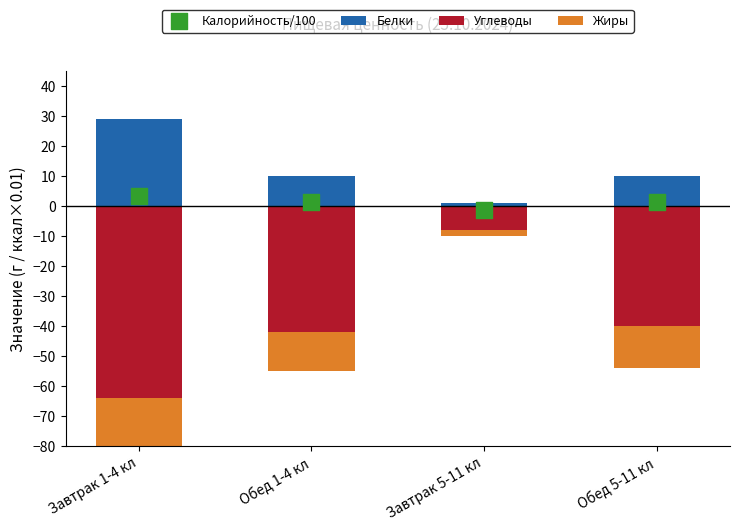

Which series contains the lowest Y value?

Углеводы